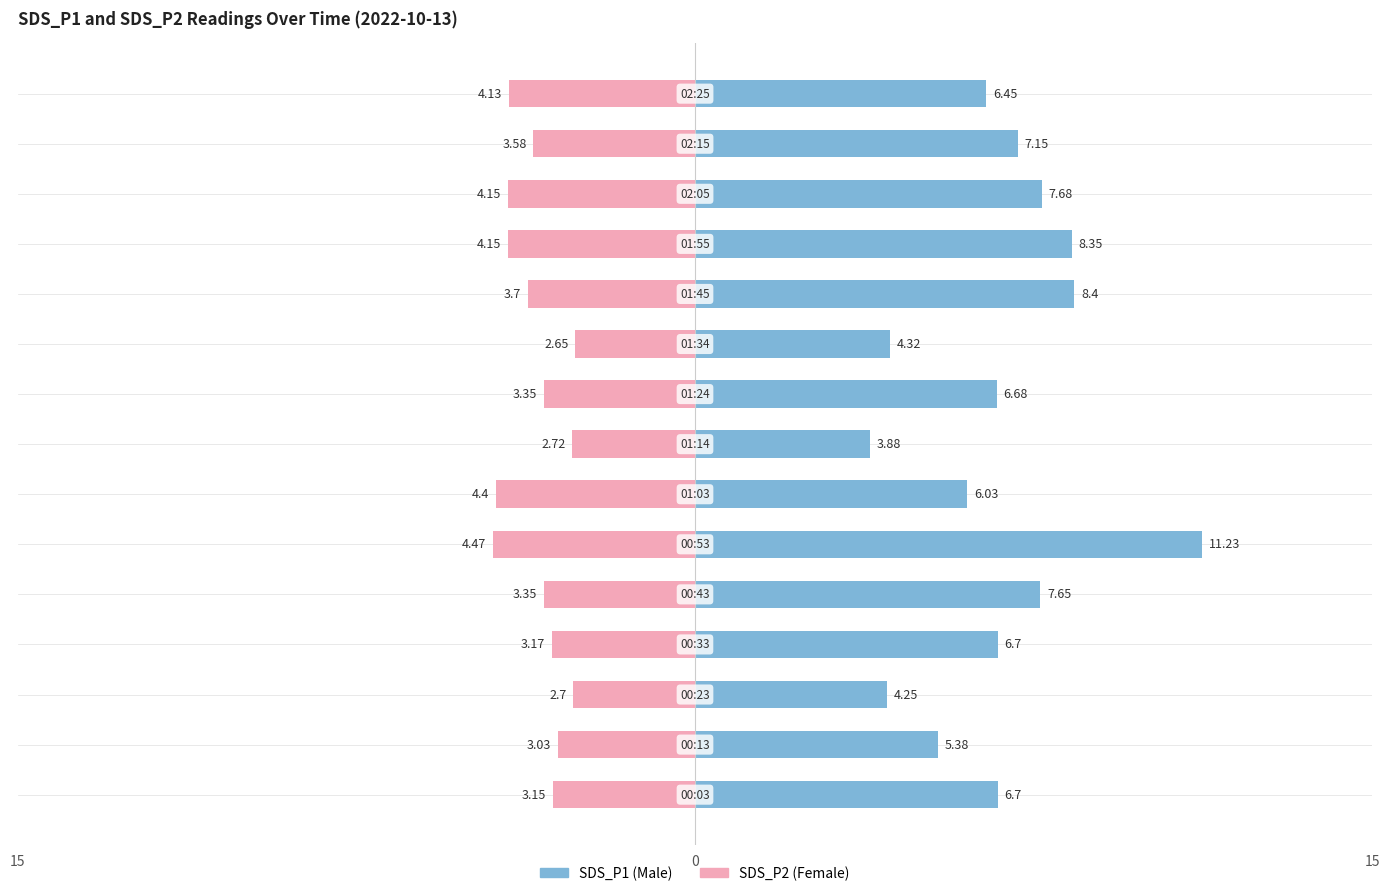

Are the bars grouped side by side (vs. stacked)?

Yes